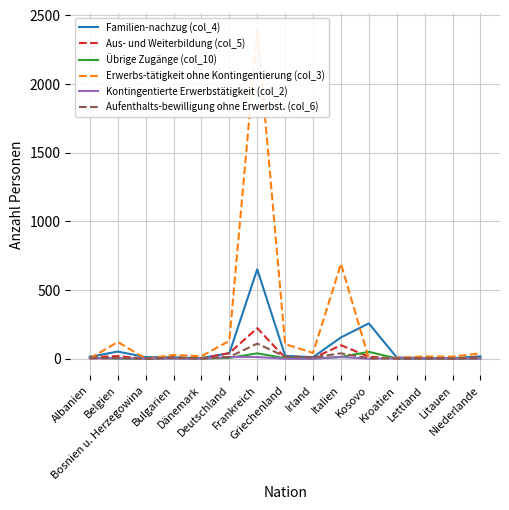

Where does the Aus- und Weiterbildung (col_5) series first go above 9?

Albanien